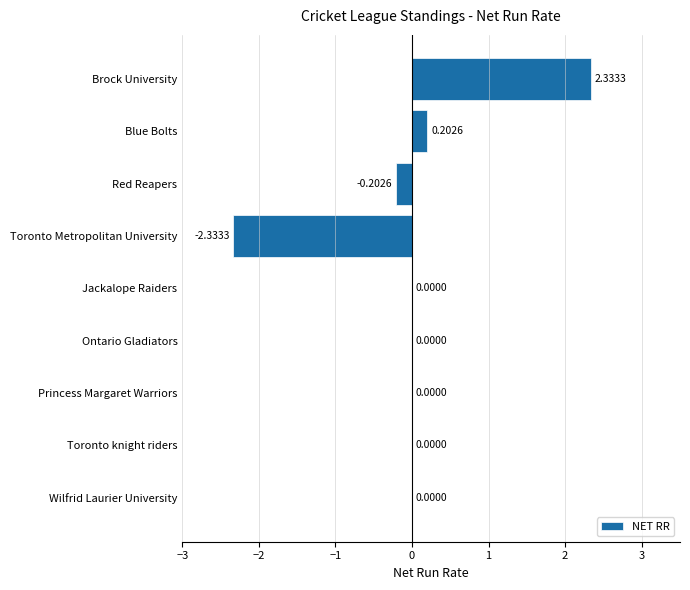

Which category has the highest value across all series?

Brock University